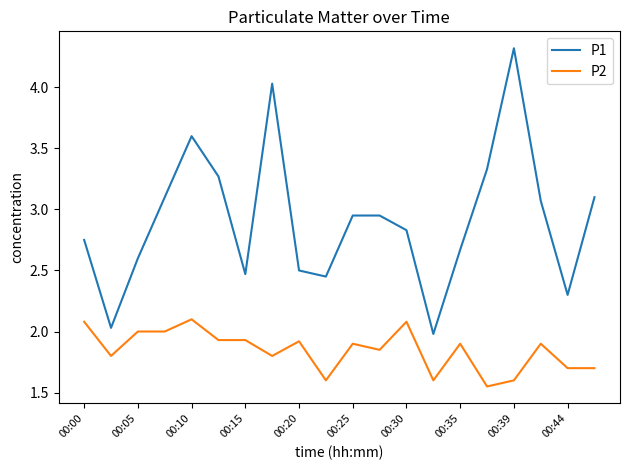

Rank the series by their average value, from lowest to highest.

P2, P1